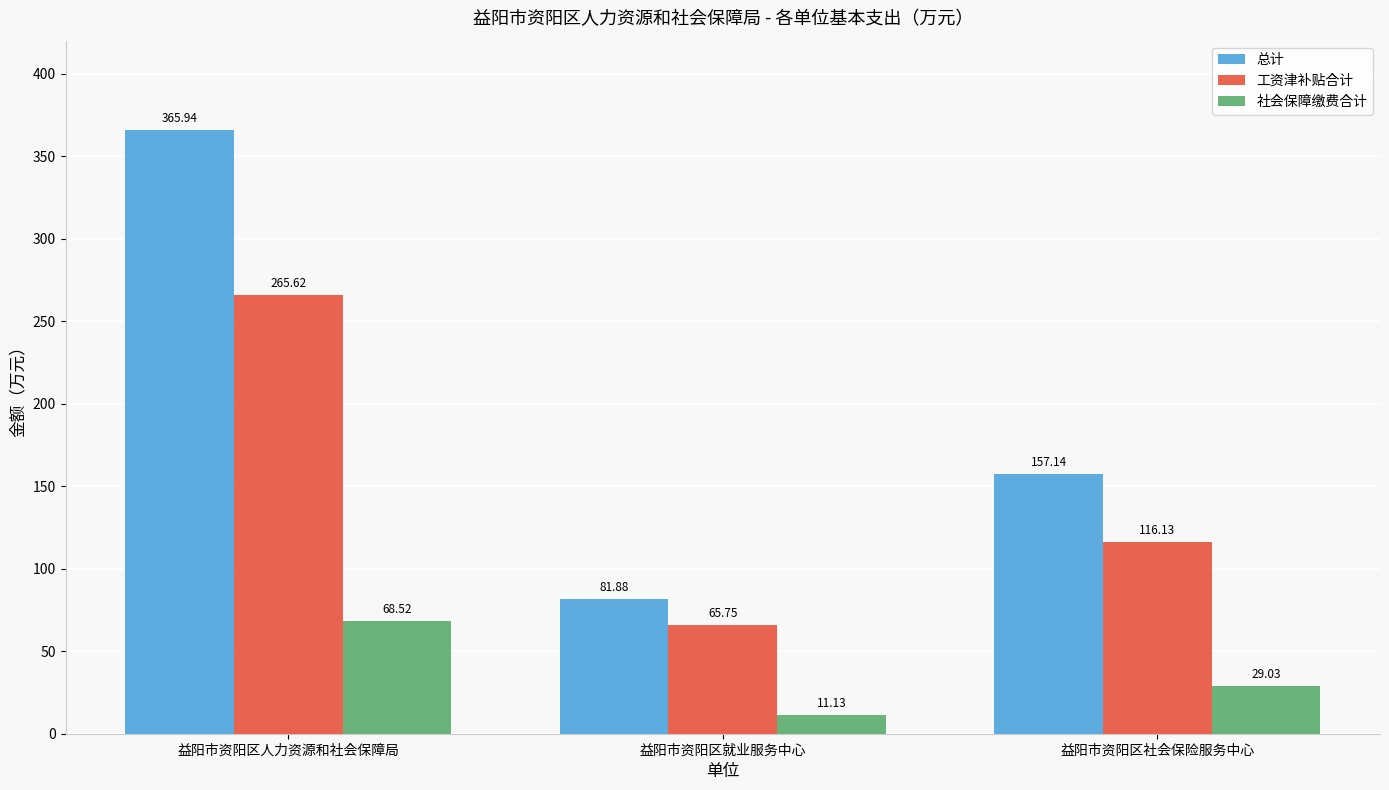

The value of 总计 at 益阳市资阳区人力资源和社会保障局 is 166.7. True or false?

False